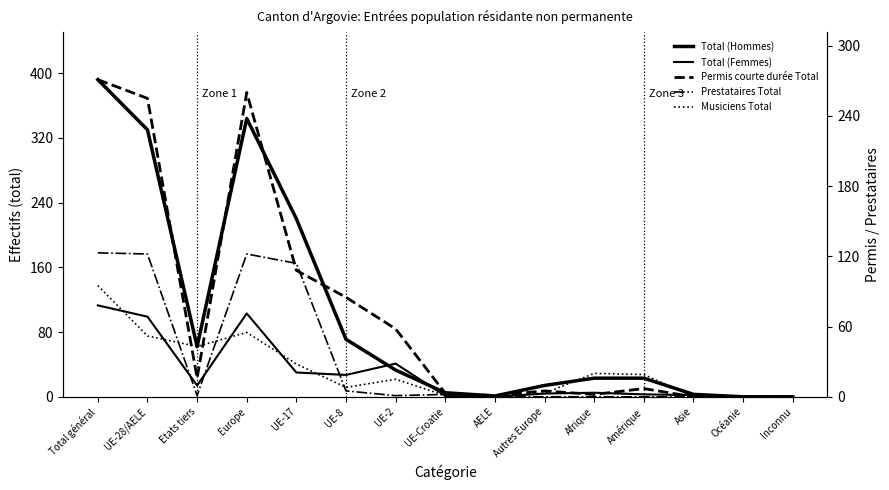

How many categories are shown in the chart?

15